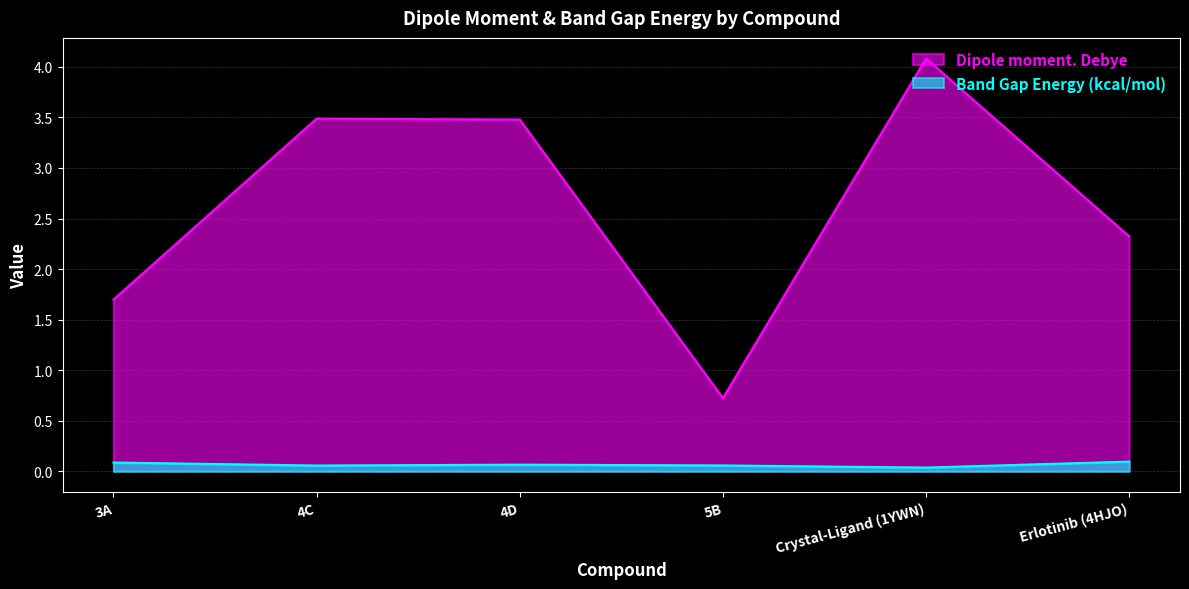

What is the label of the 5th point from the right?

4C